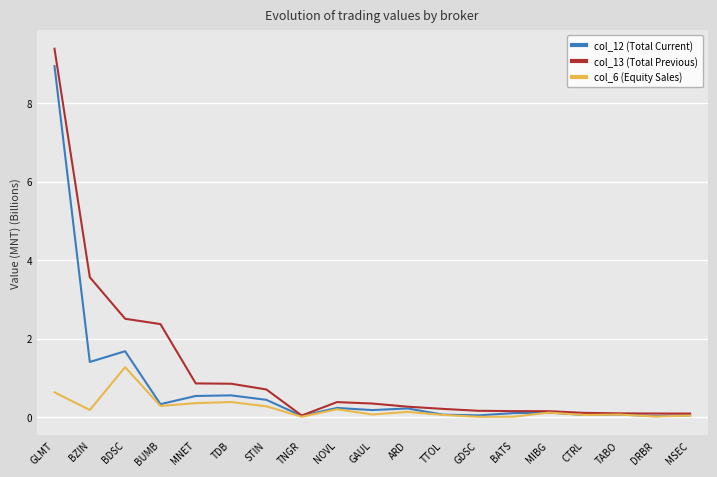

What is the difference between the highest and lowest values at MSEC?

0.1